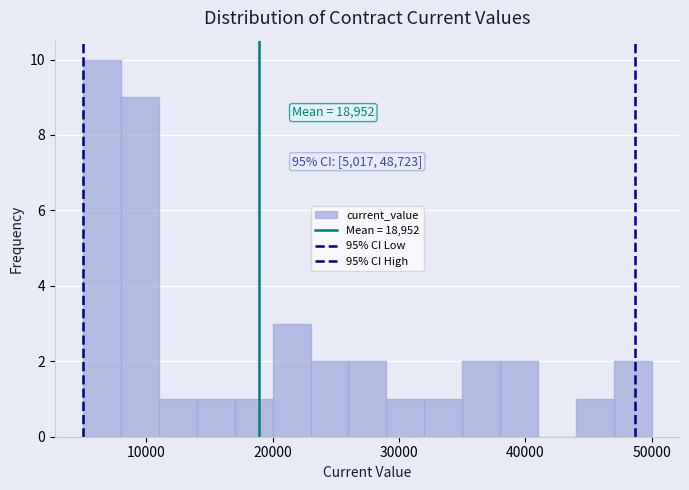

Around what value on the x-axis is the tallest bar? Give the approximate position of its centre, as read against the axis.

7000